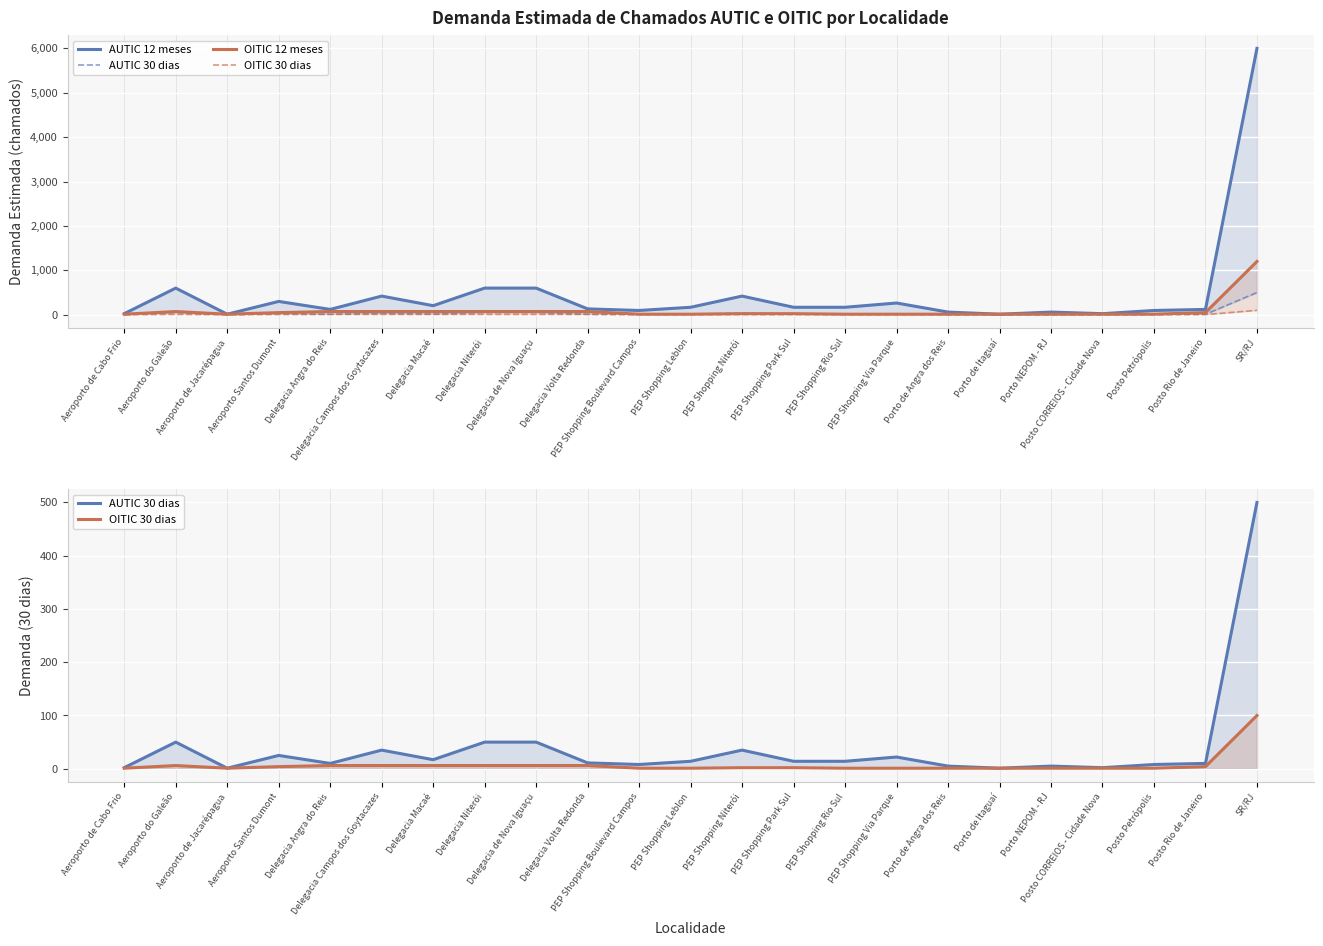

Between Delegacia de Nova Iguaçu and PEP Shopping Park Sul, which is larger?

Delegacia de Nova Iguaçu